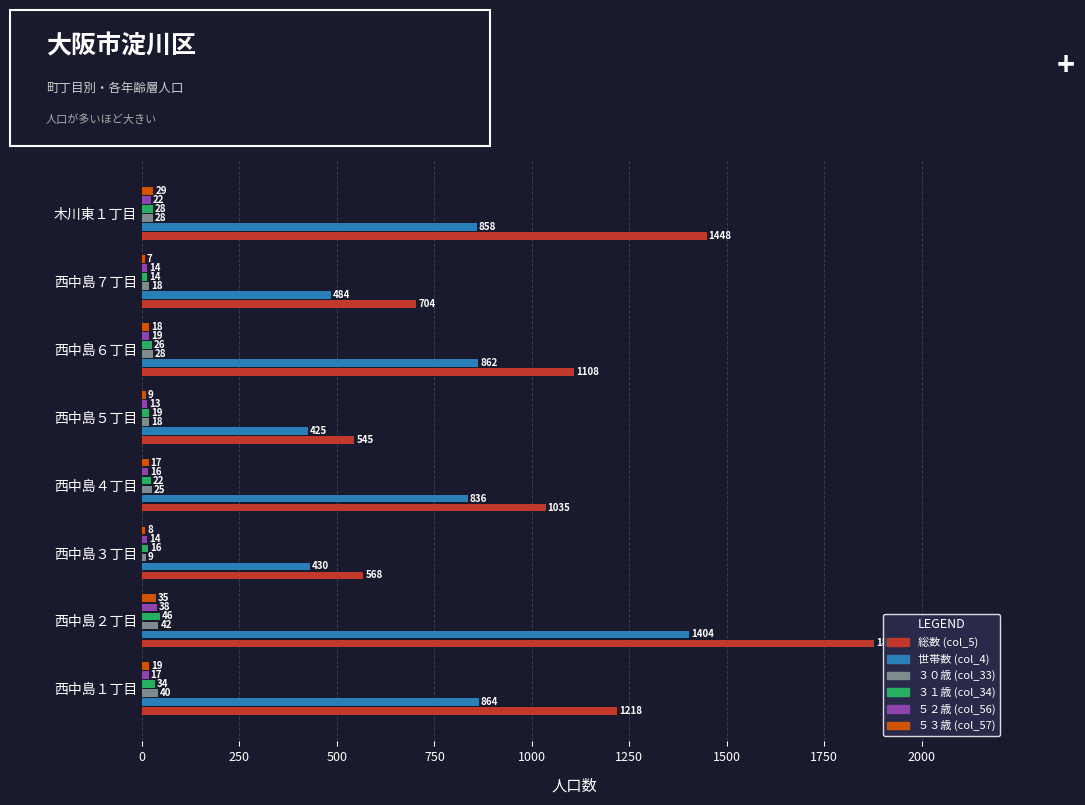

What is the minimum value shown in the chart?

7